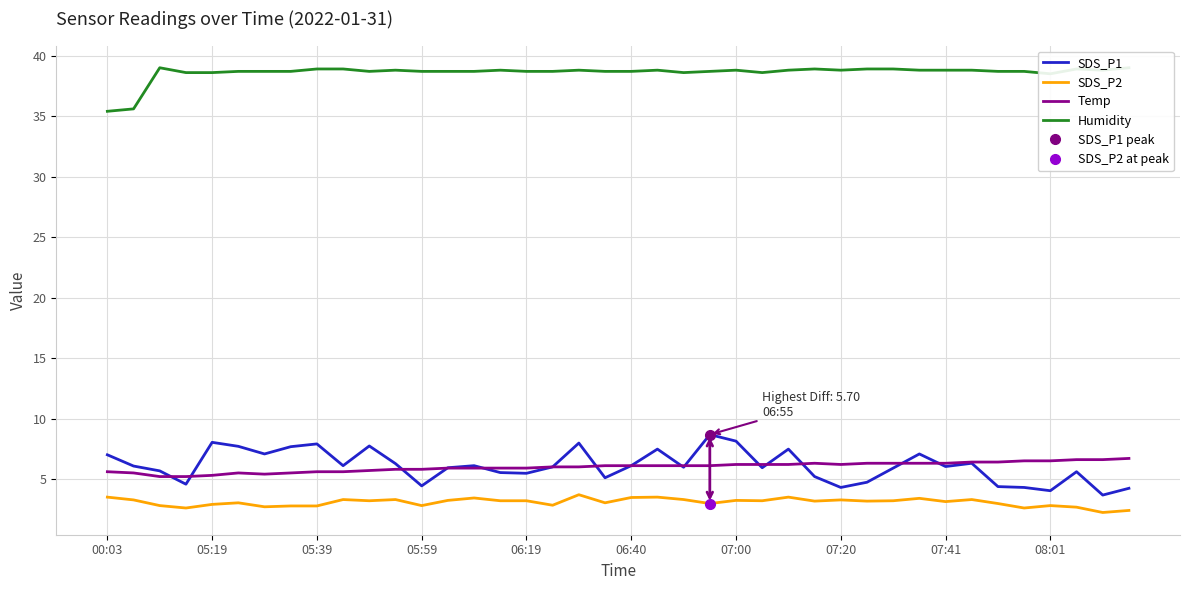

What is the difference between the maximum and minimum values in the SDS_P1 series?

5.0